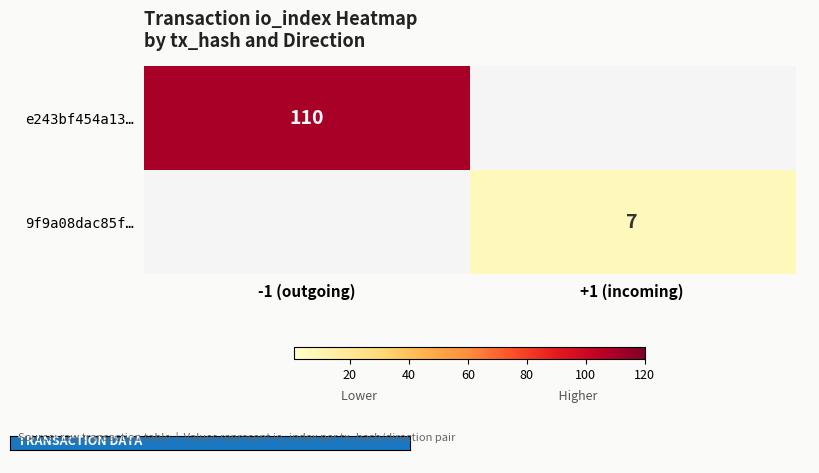

The 9f9a08dac85f… series shows 10 at +1 (incoming). True or false?

False